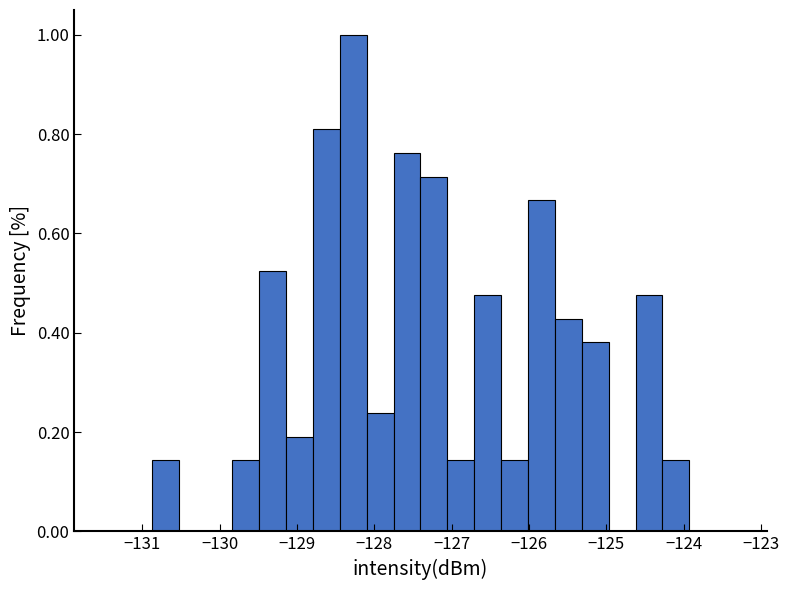

Around what value on the x-axis is the tallest bar? Give the approximate position of its centre, as read against the axis.

-128.3